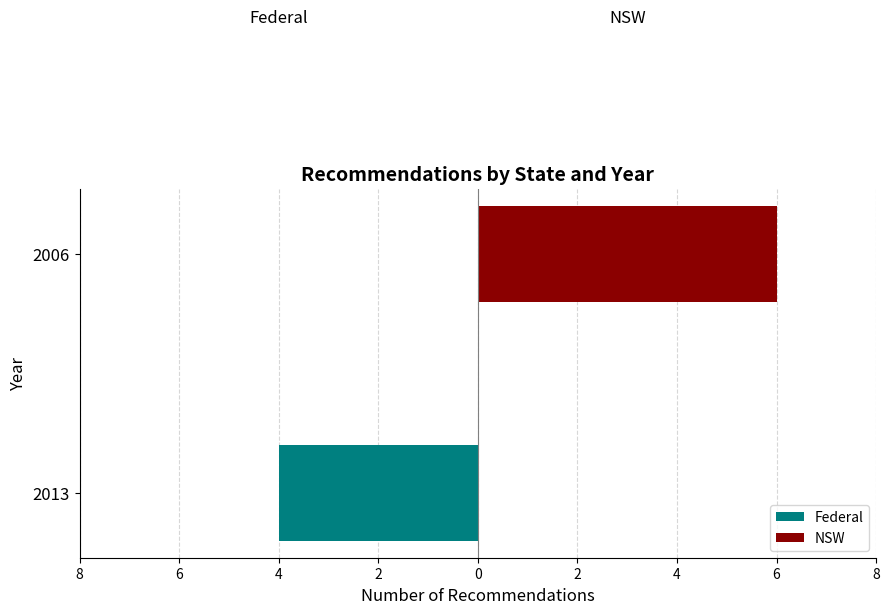

Is it true that NSW equals -4 at 2013?

False